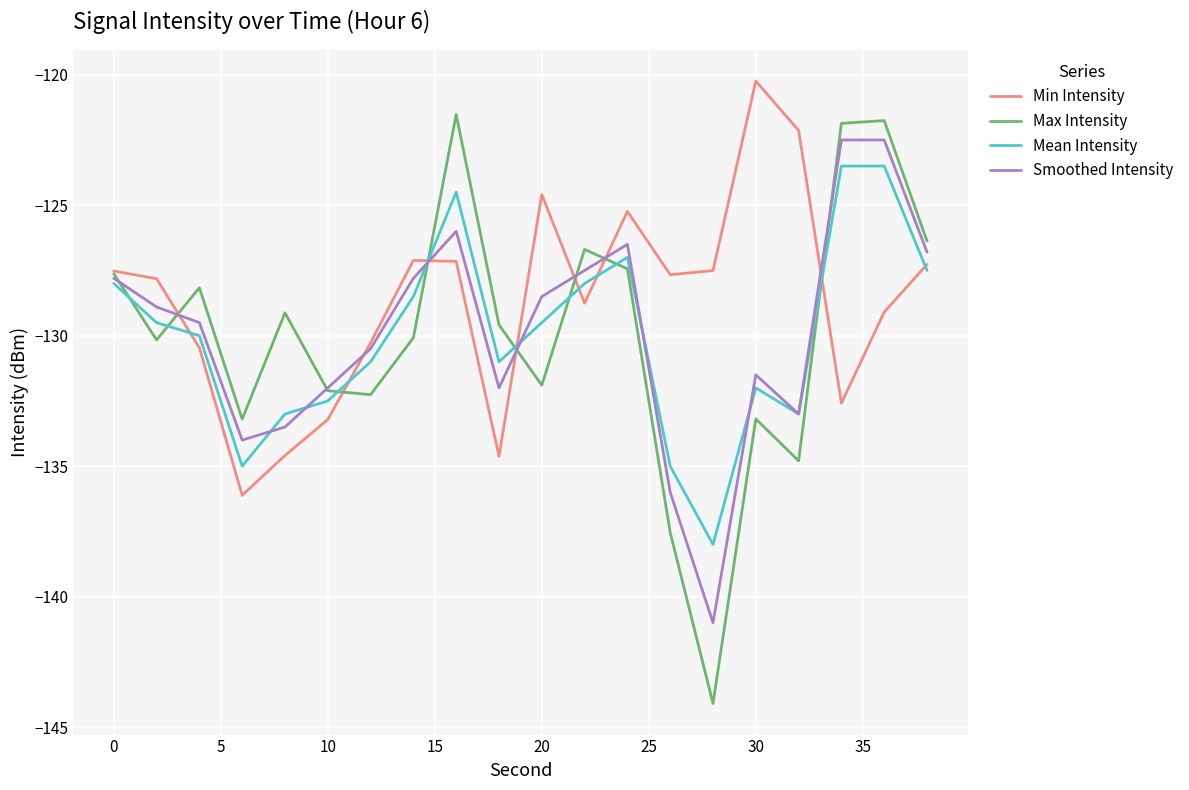

What is the highest value of the Smoothed Intensity series?

-122.5